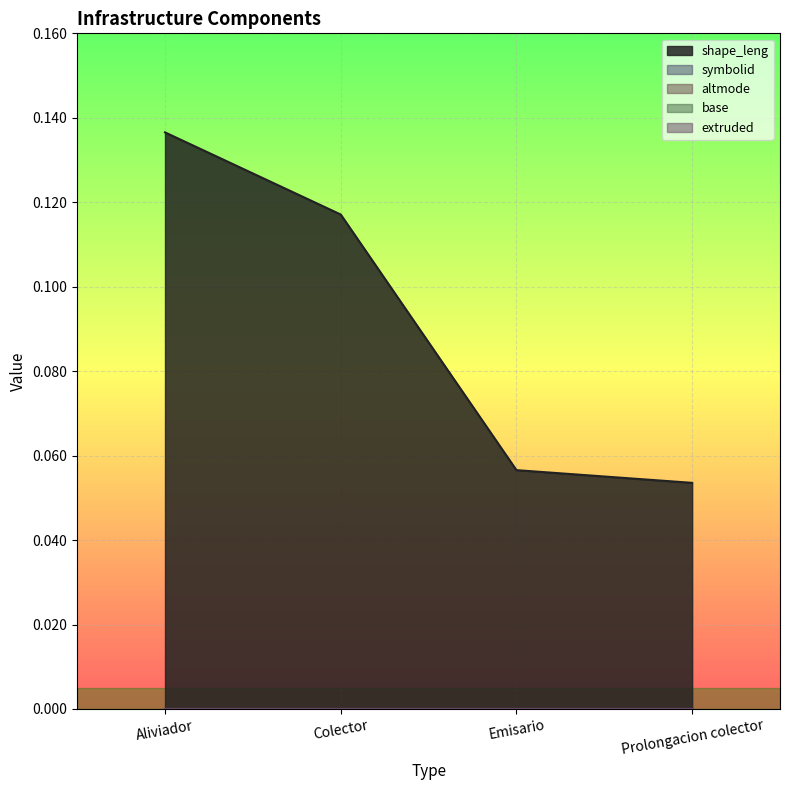

Which category has the lowest value in the extruded series?

Aliviador